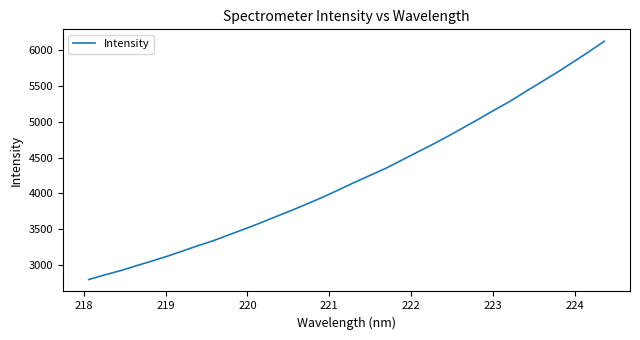

What is the smallest value displayed?

2795.0